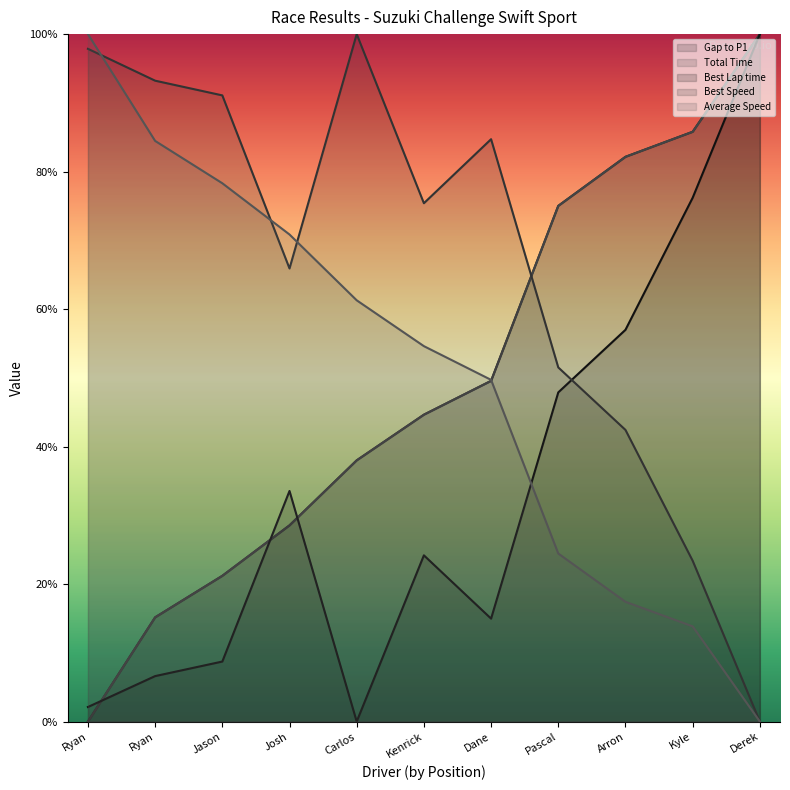

What position from the left is Ryan Peyrau?

2